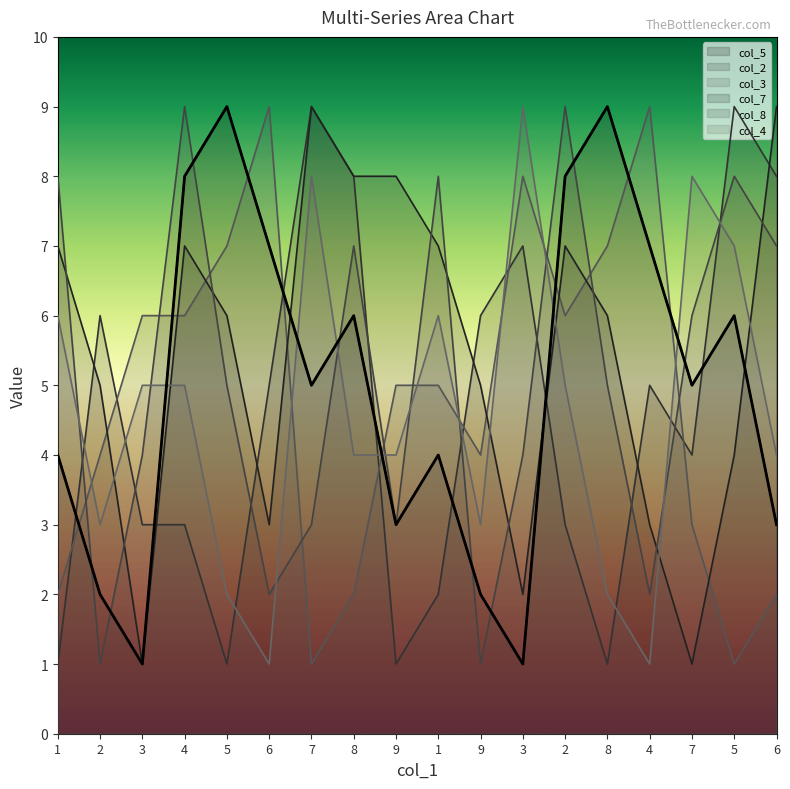

In col_7, how many points are lower than both neighbors (excluding endpoints)?

4